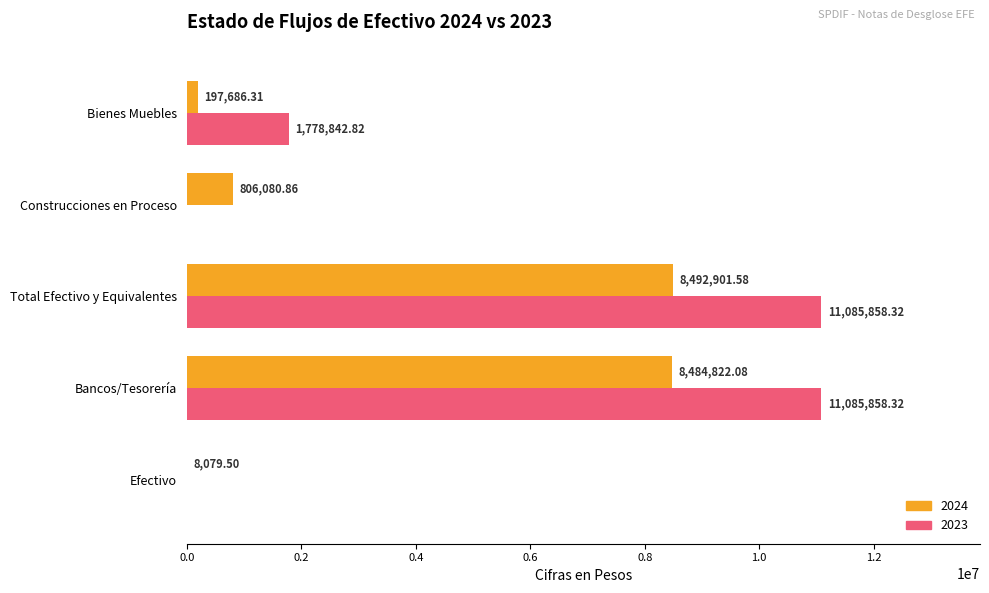

At which label is 2024 closest to 4250490?

Construcciones en Proceso